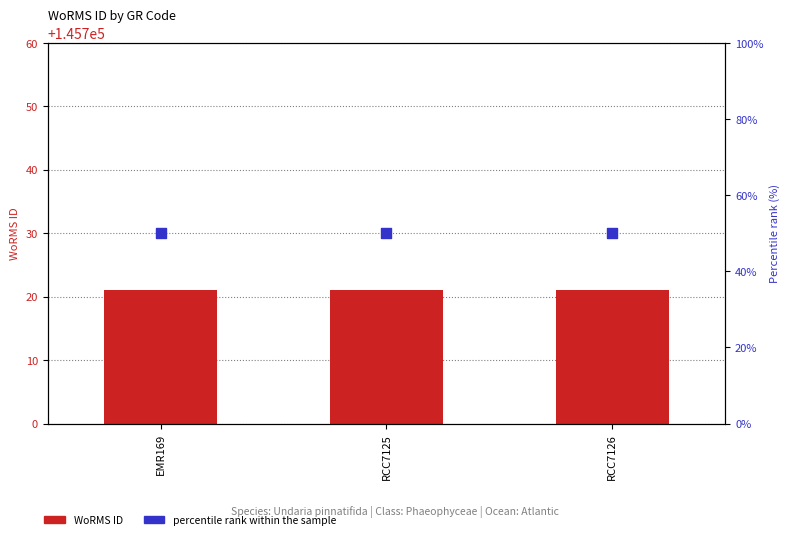

Which series contains the highest Y value?

WoRMS ID